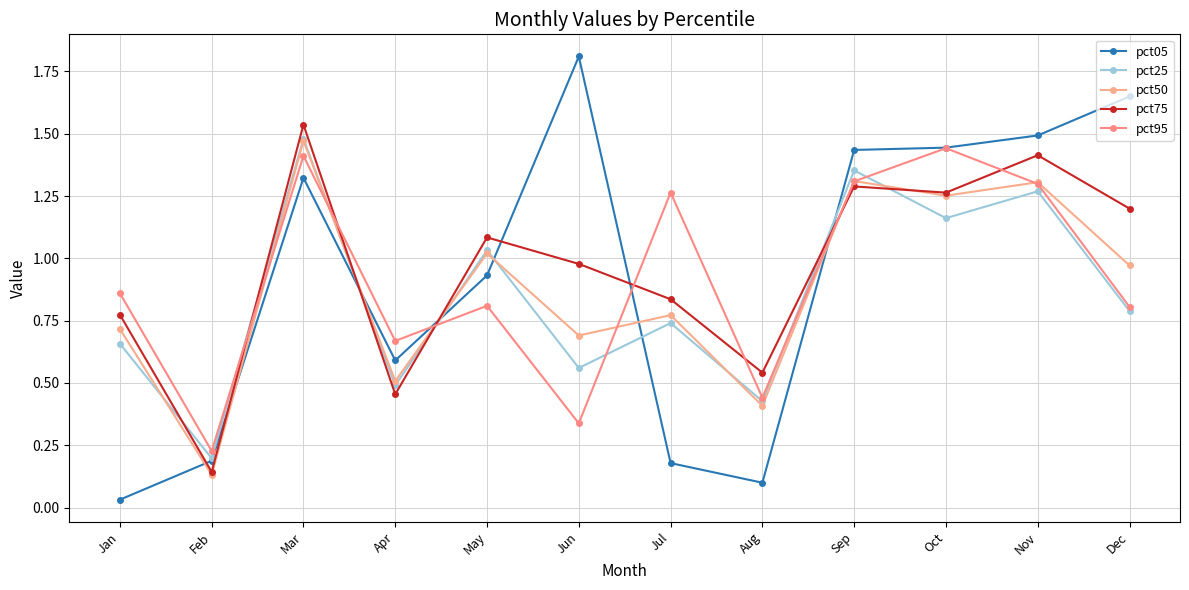

At which category does the chart reach its minimum across all series?

Jan